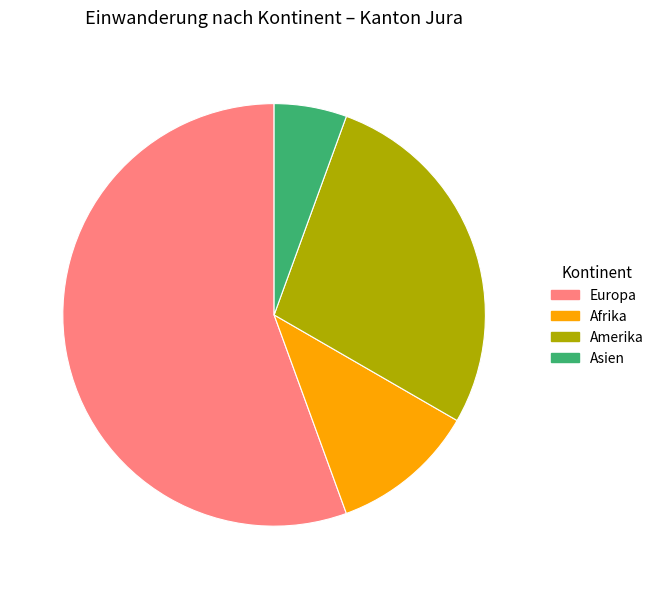

Do Amerika and Afrika together represent more than half of the pie?

No